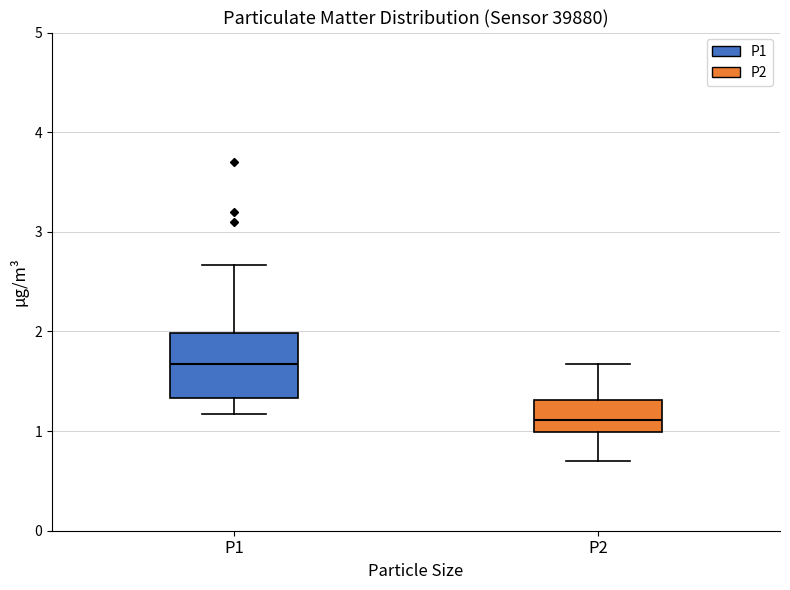

Reading left to right, transcribe this box plot: for each box, give where its median line is, the range the box spans, and where its two whiskers end, as read against the y-axis. The values are not printed on the chart, so give them approximately, as read against the axis.

P1: median 1.7, box 1.3 to 2.0, whiskers 1.2 to 2.7
P2: median 1.1, box 1.0 to 1.3, whiskers 0.7 to 1.7